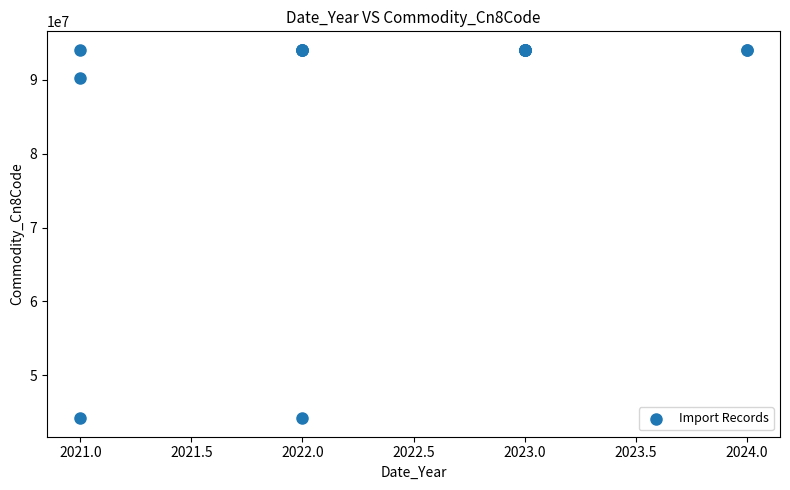

What Y value in the scatter plot is closest to 69118600?

90219090